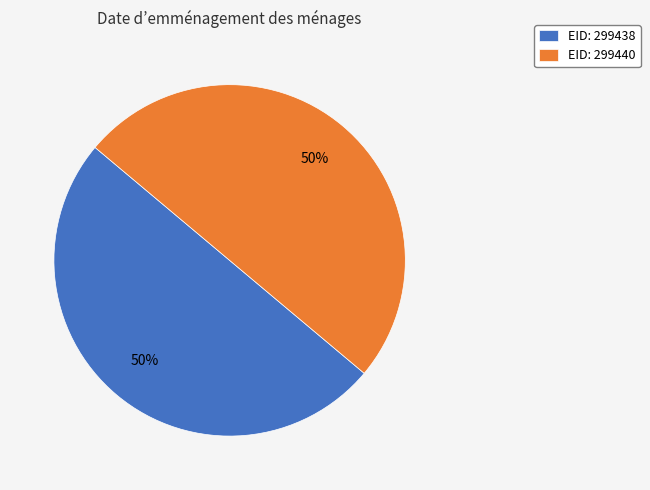

What is the ratio of the value at EID: 299440 to the value at EID: 299438?

1.0